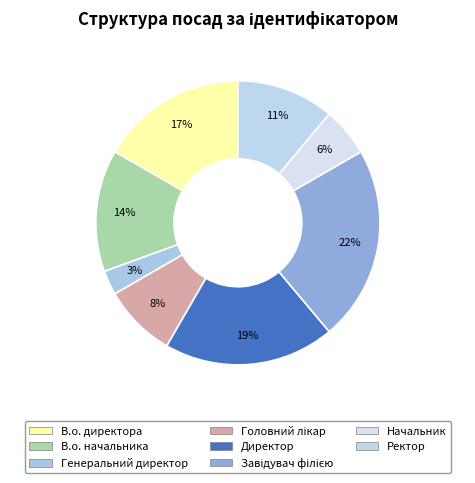

How many slices are in this pie chart?

8